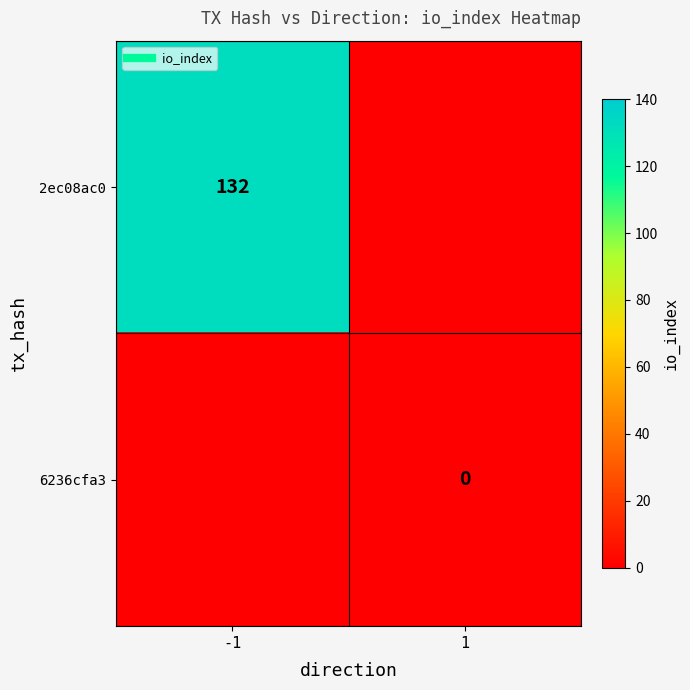

The 2ec08ac0 series shows 132.0 at -1. True or false?

True